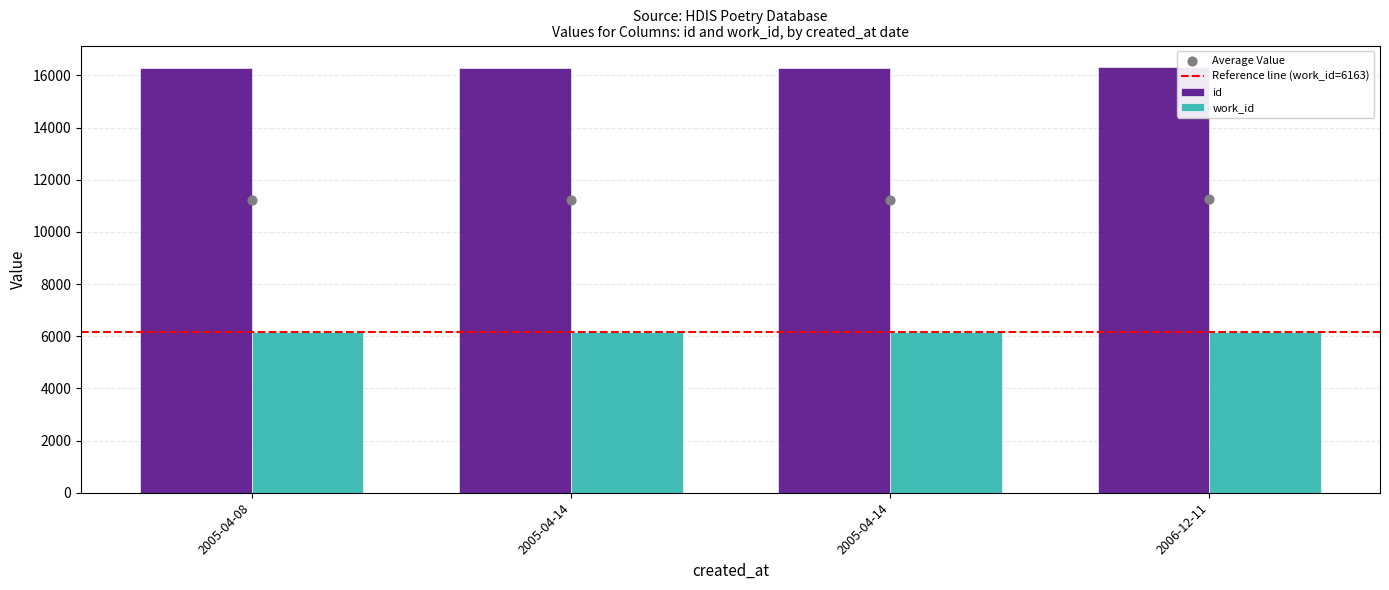

Approximately how many times larger is the value at 2005-04-14 compared to 2005-04-08?

1.0